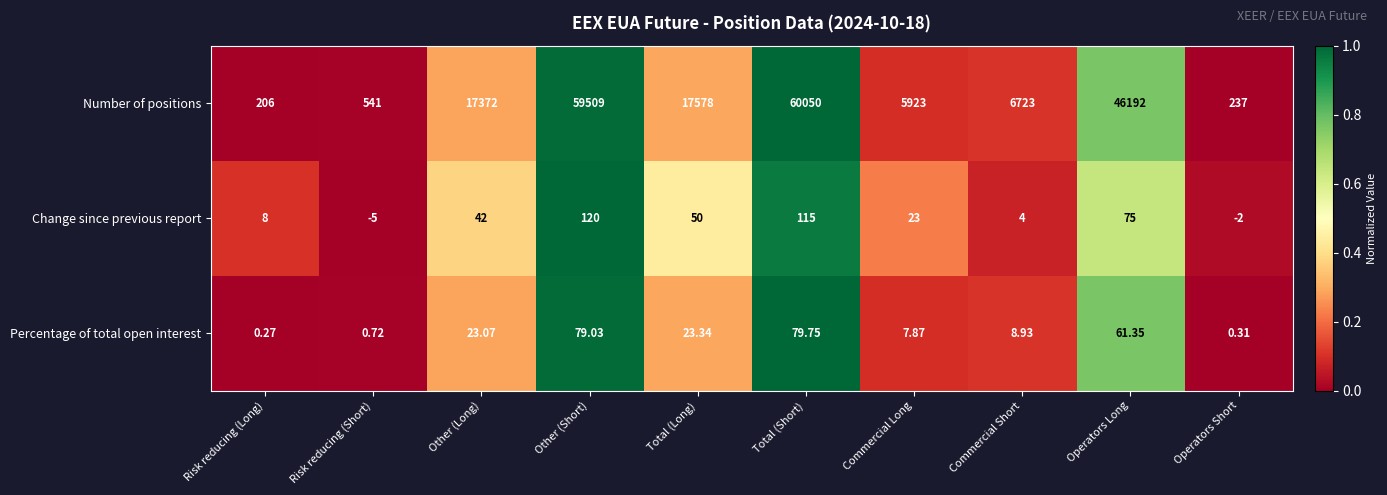

Which series has the largest range (max minus min)?

Number of positions